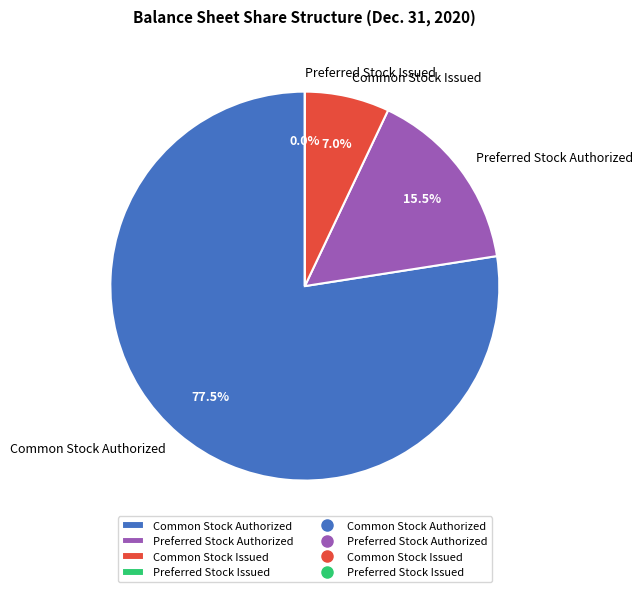

To the nearest percent, what percentage of the pie is Common Stock Issued?

7%